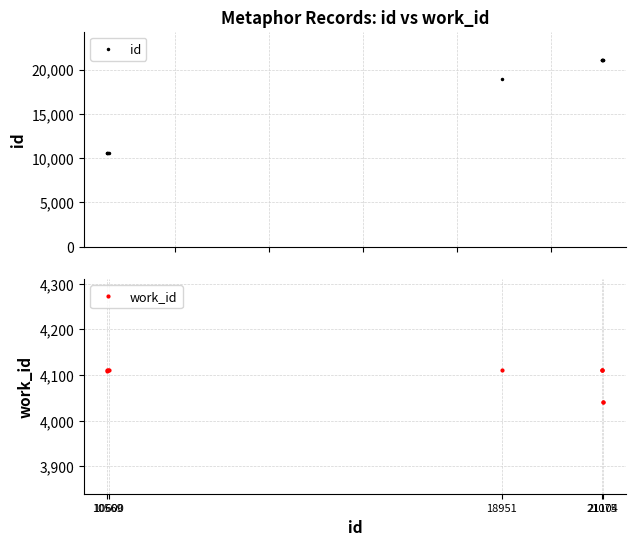

Is it true that work_id equals 5665 at 21075?

False